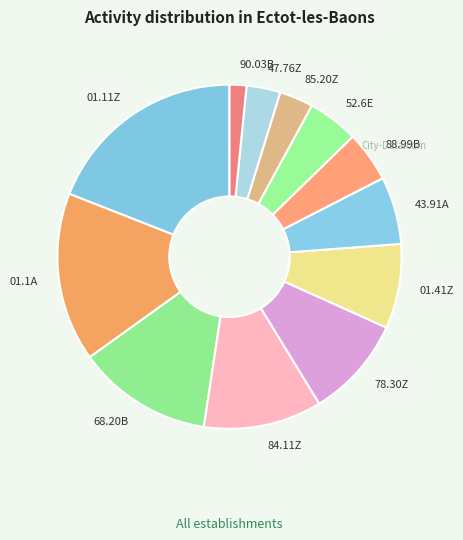

Combined, do 52.6E and 01.41Z account for over 50%?

No